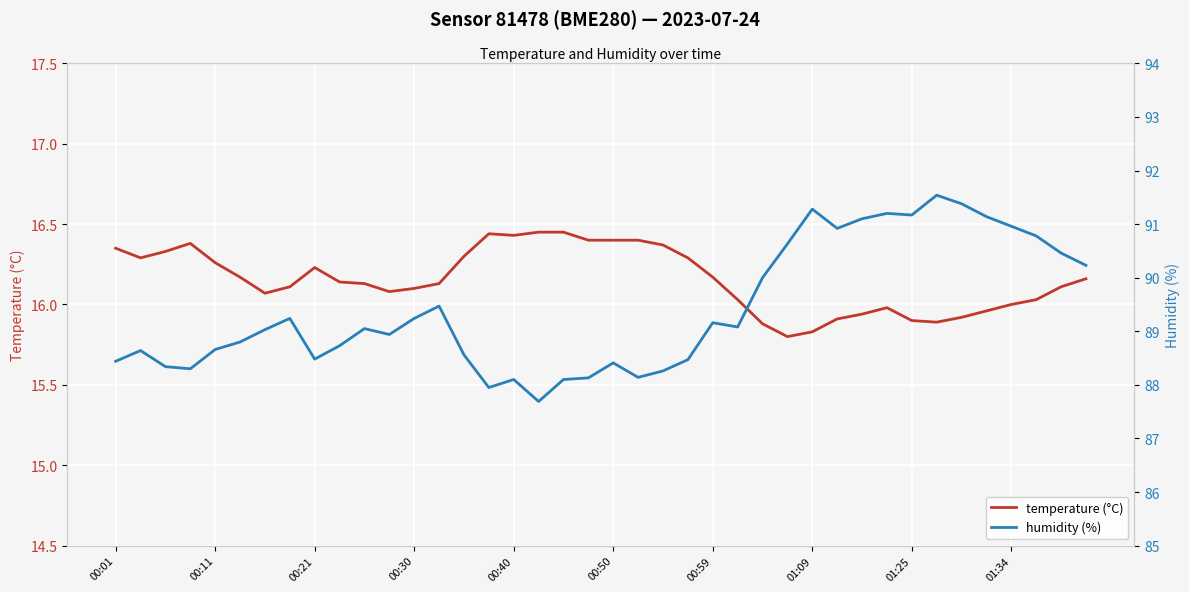

Reading right to left, list all the values displayed in this chart.

temperature (°C): 16.2	16.1	16.0	16.0	16.0	15.9	15.9	15.9	16.0	15.9	15.9	15.8	15.8	15.9	16.0	16.2	16.3	16.4	16.4	16.4	16.4	16.4	16.4	16.4	16.4	16.3	16.1	16.1	16.1	16.1	16.1	16.2	16.1	16.1	16.2	16.3	16.4	16.3	16.3	16.4
humidity (%): 90.2	90.5	90.8	91.0	91.1	91.4	91.5	91.2	91.2	91.1	90.9	91.3	90.6	90.0	89.1	89.2	88.5	88.3	88.1	88.4	88.1	88.1	87.7	88.1	88.0	88.6	89.5	89.2	88.9	89.0	88.7	88.5	89.2	89.0	88.8	88.7	88.3	88.3	88.6	88.4